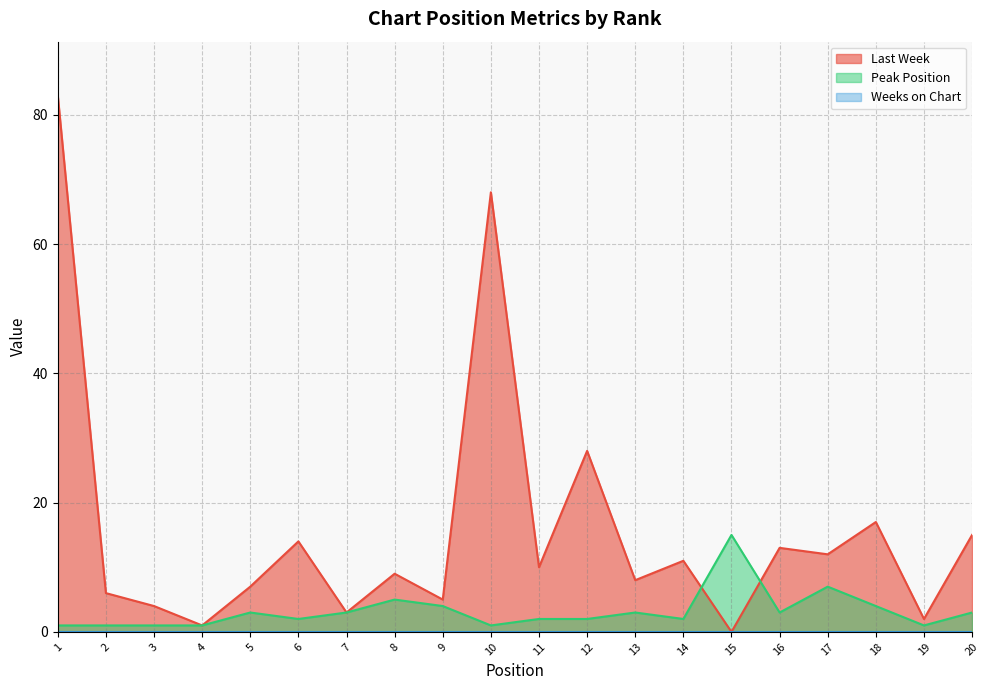

Between 2 and 1, which is larger?

1